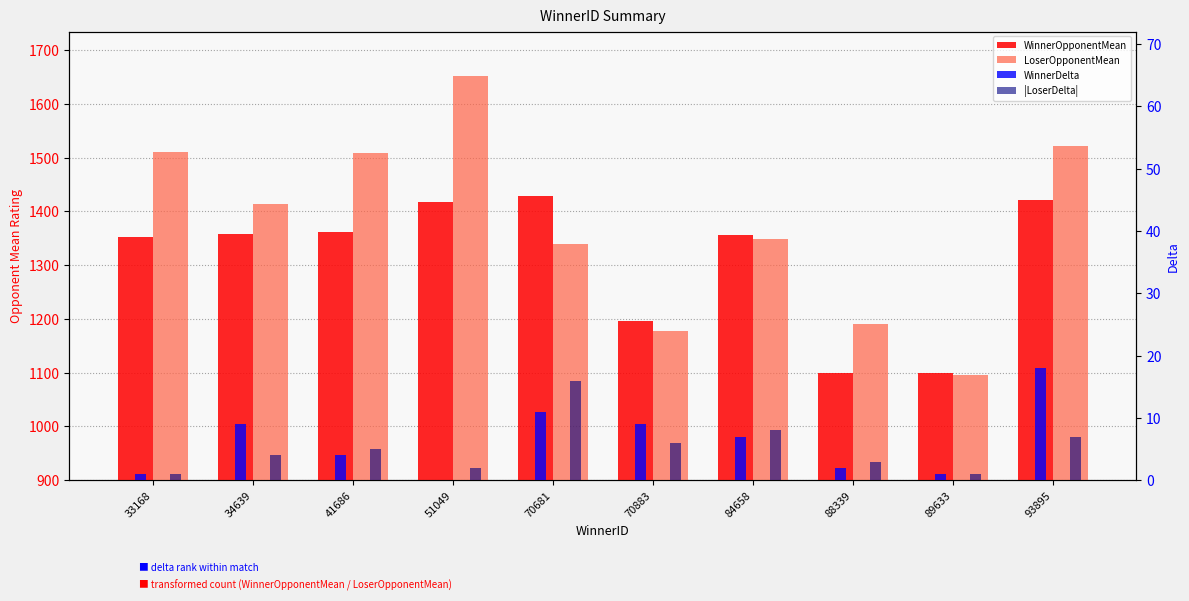

What is the total value across all series at 33168?

2864